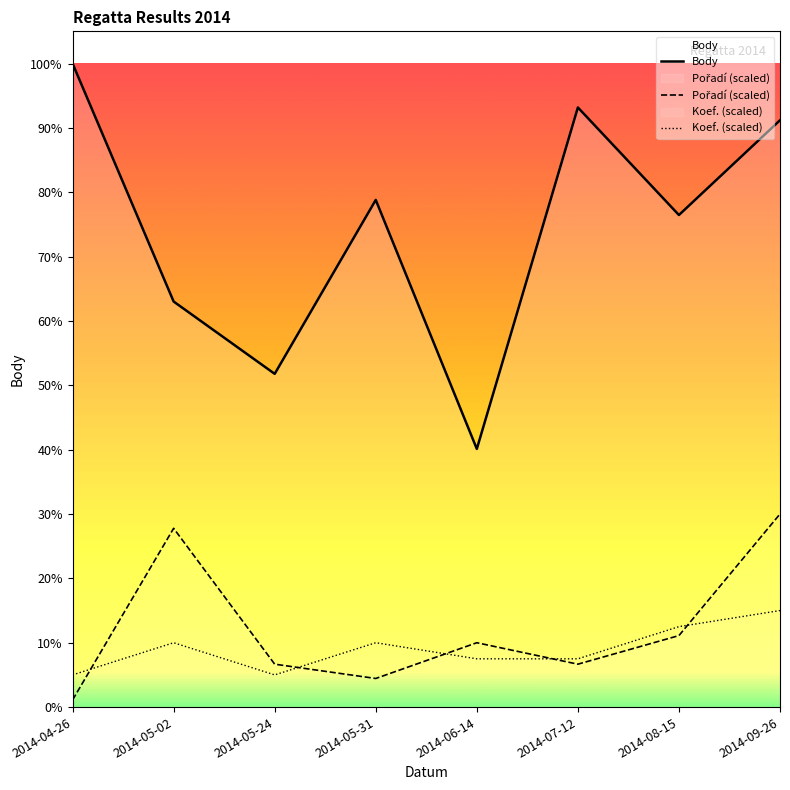

What is the label of the 2nd point from the right?

2014-08-15